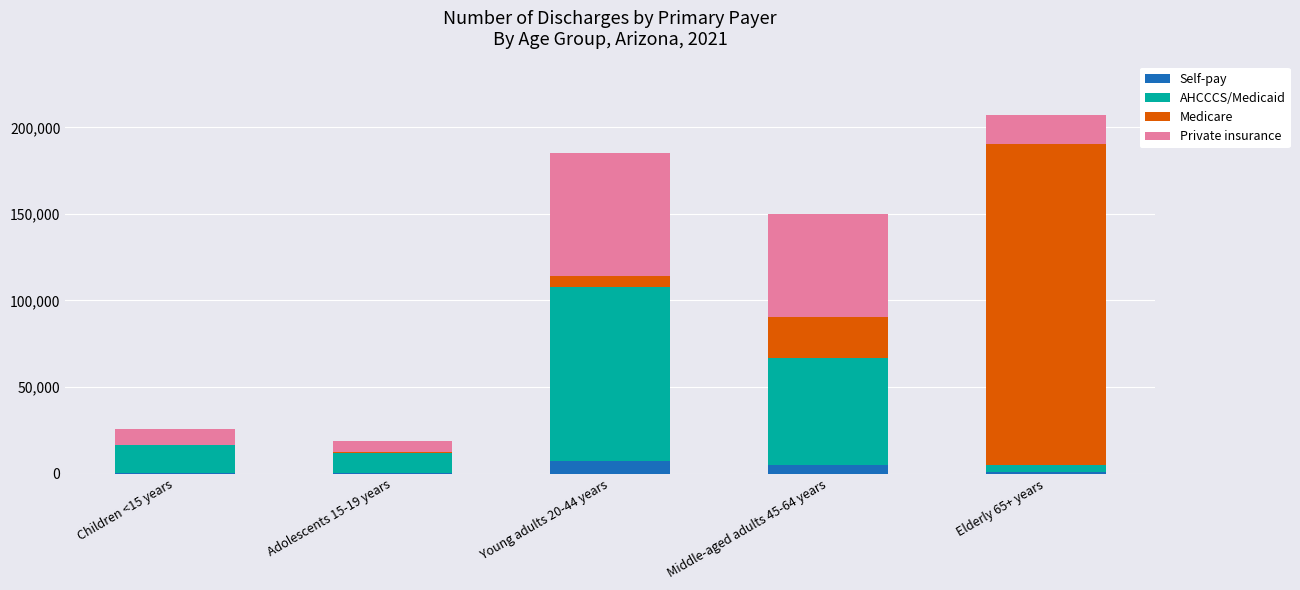

How many distinct data groups are displayed?

4